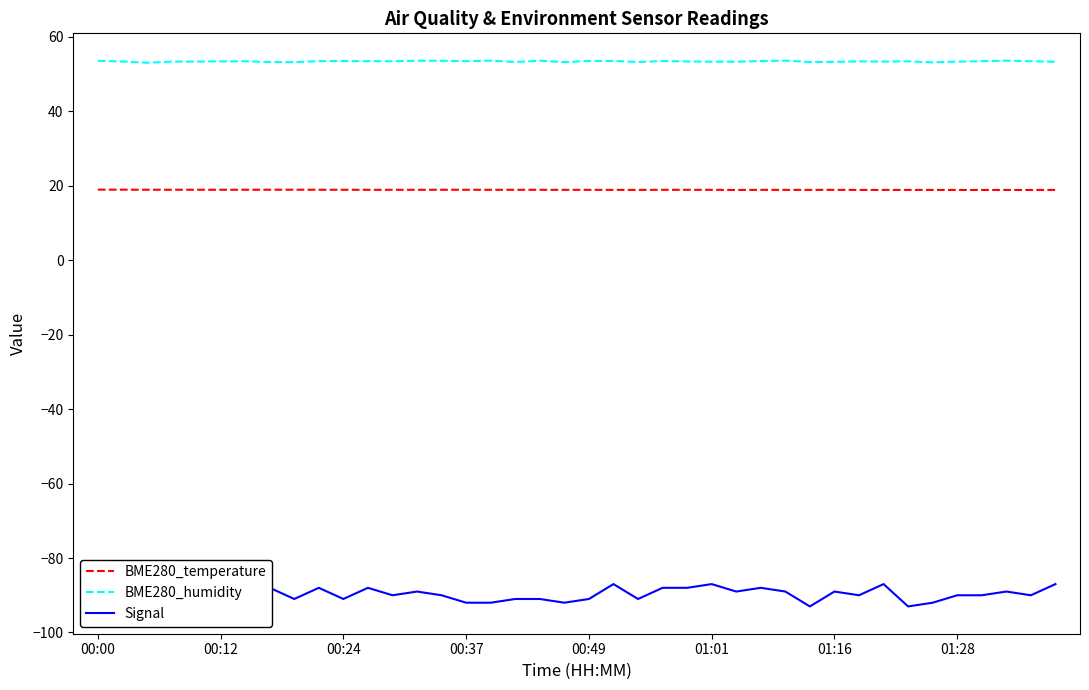

What is the difference between the maximum and minimum values in the Signal series?

6.0